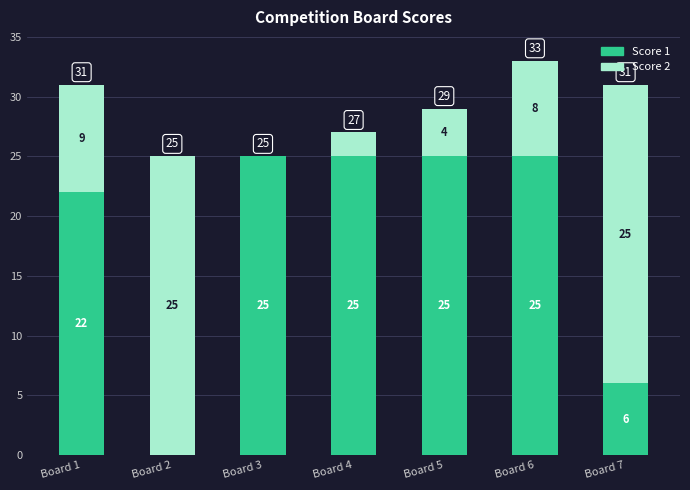

True or false: Score 1 has a value of 11 at Board 4.

False